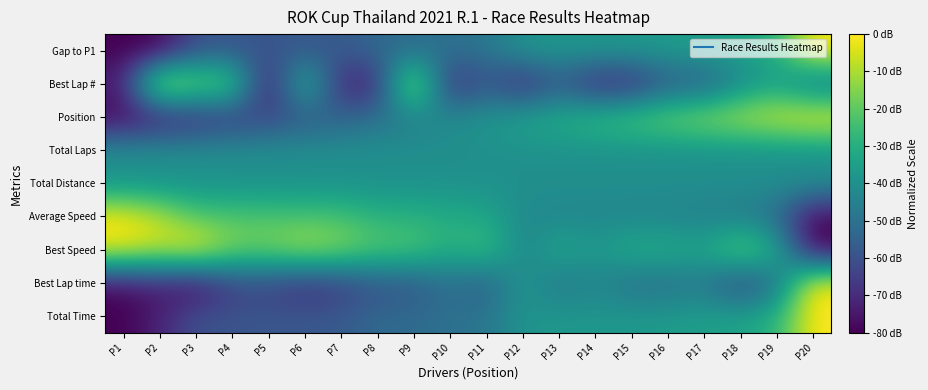

Reading right to left, list all the values displayed in this chart.

Total Time: P20=0.0	P19=-29.0	P18=-33.5	P17=-35.1	P16=-36.3	P15=-37.1	P14=-37.4	P13=-37.5	P12=-38.6	P11=-48.8	P10=-50.0	P9=-52.1	P8=-52.4	P7=-57.6	P6=-58.1	P5=-58.4	P4=-59.1	P3=-59.8	P2=-72.6	P1=-80.0
Best Lap time: P20=0.0	P19=-51.9	P18=-64.8	P17=-47.9	P16=-51.5	P15=-51.1	P14=-43.7	P13=-49.5	P12=-36.0	P11=-57.5	P10=-50.5	P9=-59.4	P8=-59.6	P7=-66.3	P6=-70.3	P5=-64.1	P4=-64.8	P3=-80.0	P2=-73.4	P1=-77.8
Best Speed: P20=-80.0	P19=-28.8	P18=-15.6	P17=-32.8	P16=-29.1	P15=-29.6	P14=-37.0	P13=-31.1	P12=-44.7	P11=-23.0	P10=-30.2	P9=-21.1	P8=-20.9	P7=-14.2	P6=-10.0	P5=-16.3	P4=-15.6	P3=0.0	P2=-6.8	P1=-2.3
Average Speed: P20=-80.0	P19=-51.8	P18=-47.4	P17=-45.8	P16=-44.6	P15=-43.8	P14=-43.5	P13=-43.4	P12=-42.3	P11=-32.1	P10=-30.9	P9=-28.8	P8=-28.4	P7=-23.2	P6=-22.6	P5=-22.3	P4=-21.5	P3=-20.9	P2=-7.7	P1=0.0
Total Distance: P20=-40.0	P19=-40.0	P18=-40.0	P17=-40.0	P16=-40.0	P15=-40.0	P14=-40.0	P13=-40.0	P12=-40.0	P11=-40.0	P10=-40.0	P9=-40.0	P8=-40.0	P7=-40.0	P6=-40.0	P5=-40.0	P4=-40.0	P3=-40.0	P2=-40.0	P1=-40.0
Total Laps: P20=-40.0	P19=-40.0	P18=-40.0	P17=-40.0	P16=-40.0	P15=-40.0	P14=-40.0	P13=-40.0	P12=-40.0	P11=-40.0	P10=-40.0	P9=-40.0	P8=-40.0	P7=-40.0	P6=-40.0	P5=-40.0	P4=-40.0	P3=-40.0	P2=-40.0	P1=-40.0
Position: P20=0.0	P19=-4.2	P18=-8.4	P17=-12.6	P16=-16.8	P15=-21.1	P14=-25.3	P13=-29.5	P12=-33.7	P11=-37.9	P10=-42.1	P9=-46.3	P8=-50.5	P7=-54.7	P6=-58.9	P5=-63.2	P4=-67.4	P3=-71.6	P2=-75.8	P1=-80.0
Best Lap #: P20=-50.9	P19=-36.4	P18=-43.6	P17=-58.2	P16=-58.2	P15=-72.7	P14=-72.7	P13=-58.2	P12=-72.7	P11=-58.2	P10=-72.7	P9=0.0	P8=-72.7	P7=-72.7	P6=-21.8	P5=-80.0	P4=-14.5	P3=-14.5	P2=0.0	P1=-72.7
Gap to P1: P20=0.0	P19=-29.0	P18=-33.5	P17=-35.1	P16=-36.3	P15=-37.1	P14=-37.4	P13=-37.5	P12=-38.6	P11=-48.8	P10=-50.0	P9=-52.1	P8=-52.4	P7=-57.6	P6=-58.1	P5=-58.4	P4=-59.1	P3=-59.8	P2=-80.0	P1=-80.0